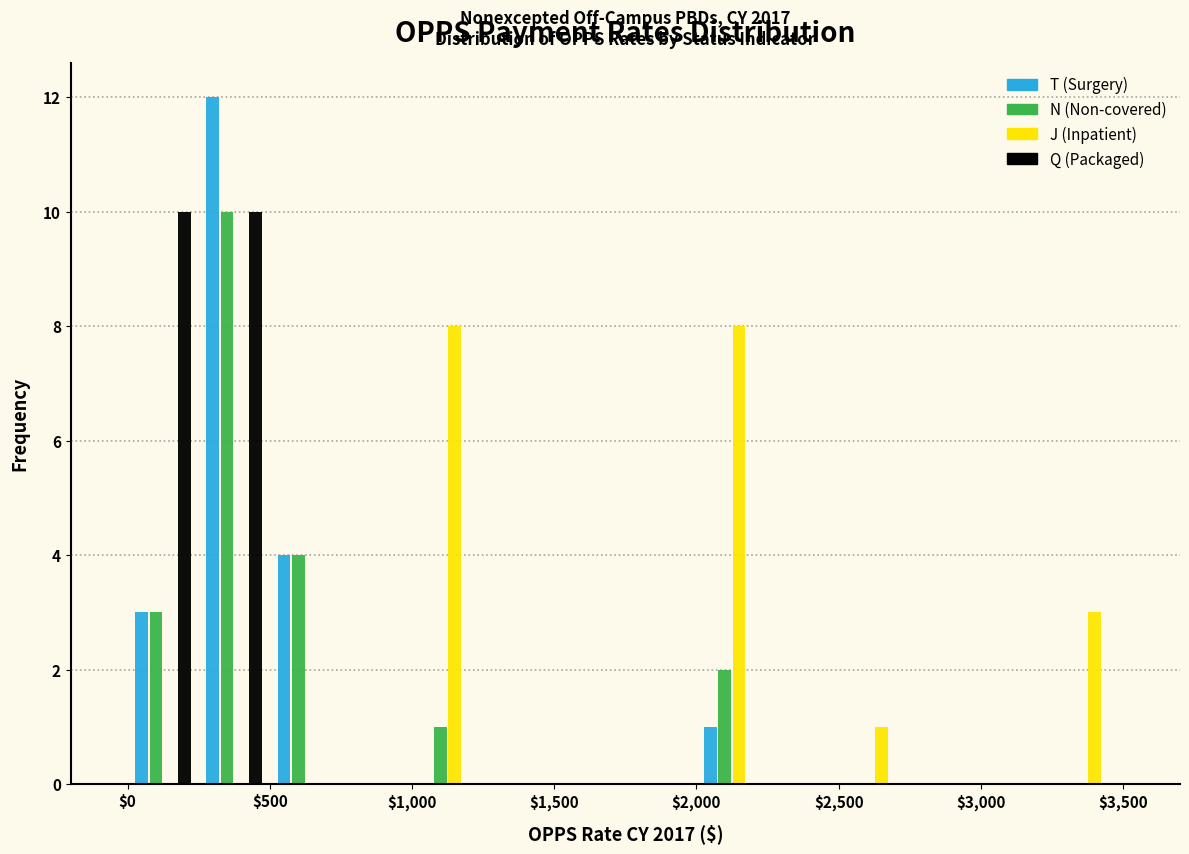

In the T (Surgery) series, which range on the x-axis has the tallest bar?

250 to 500